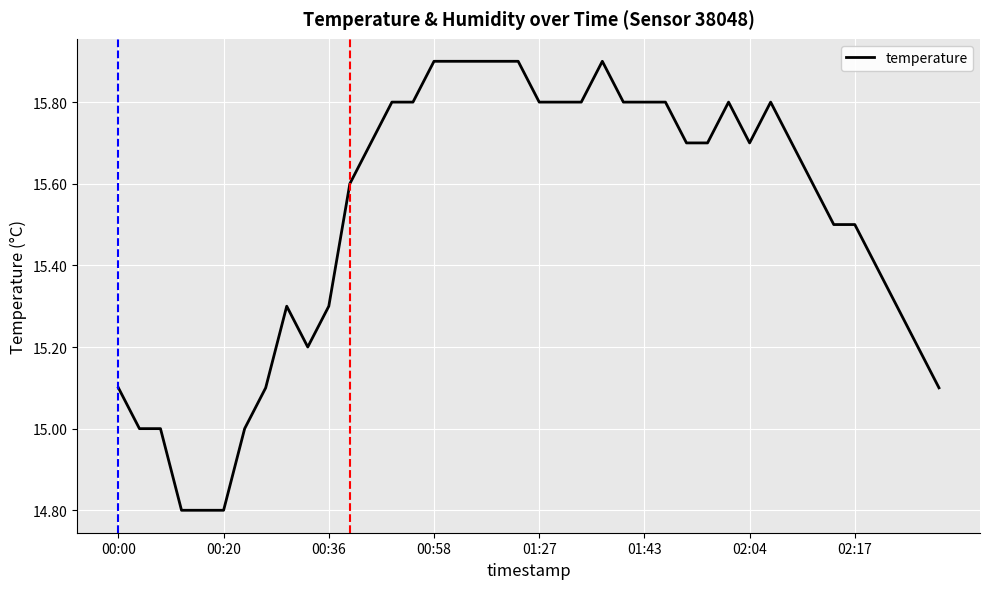

Does the chart display data point markers on the line(s)?

No